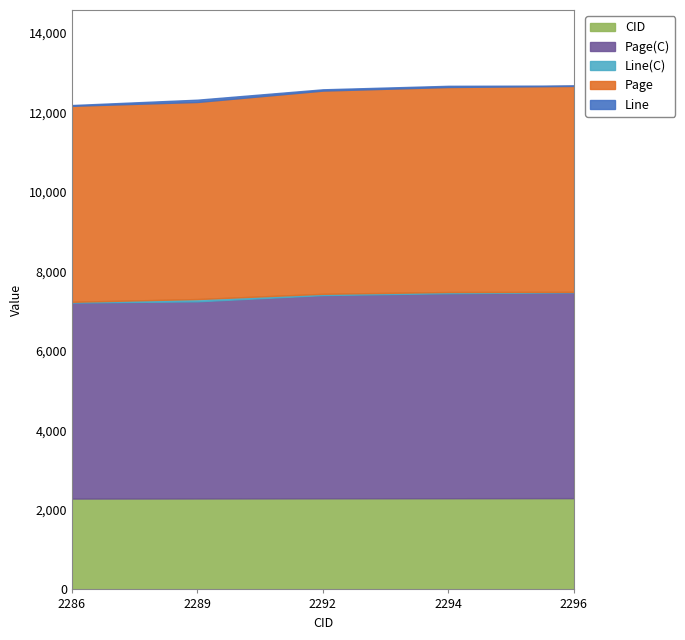

Which category has the highest value in the Line series?

2289